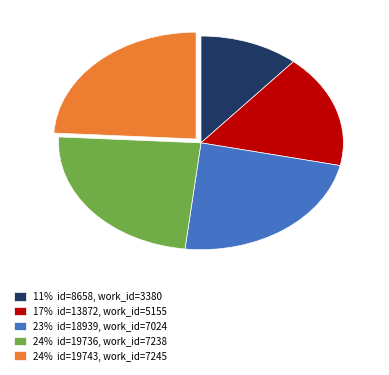

Does any single category account for the majority?

No